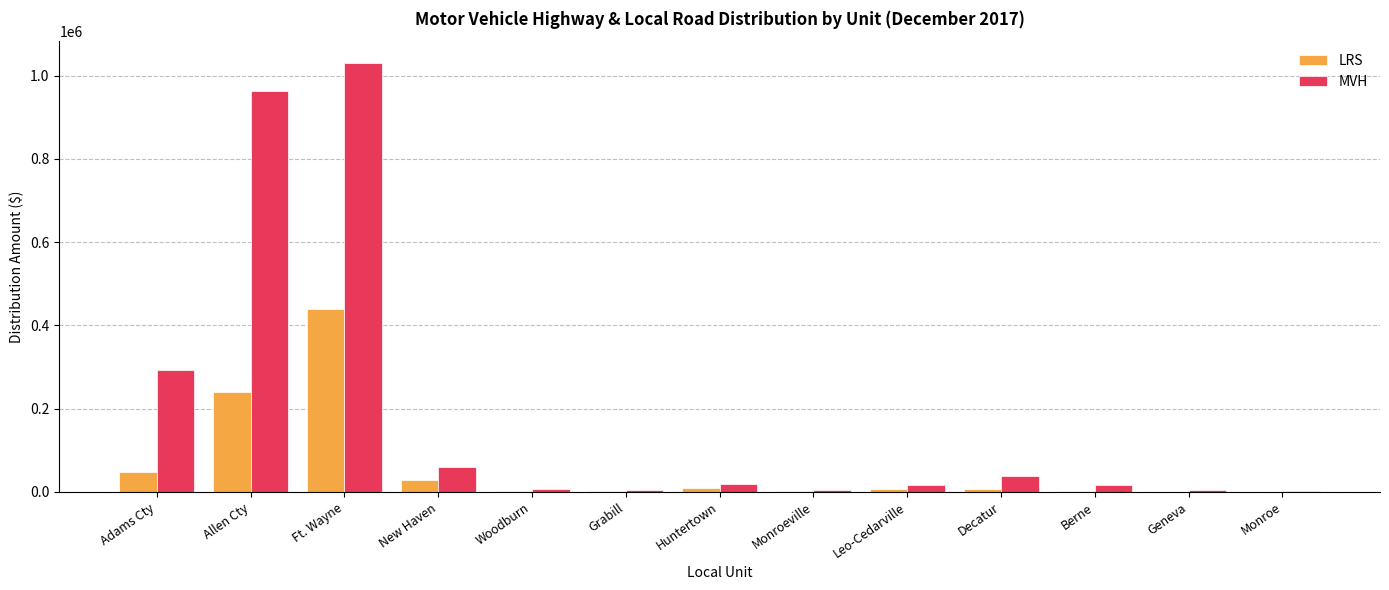

Which series has the largest total across all categories?

MVH